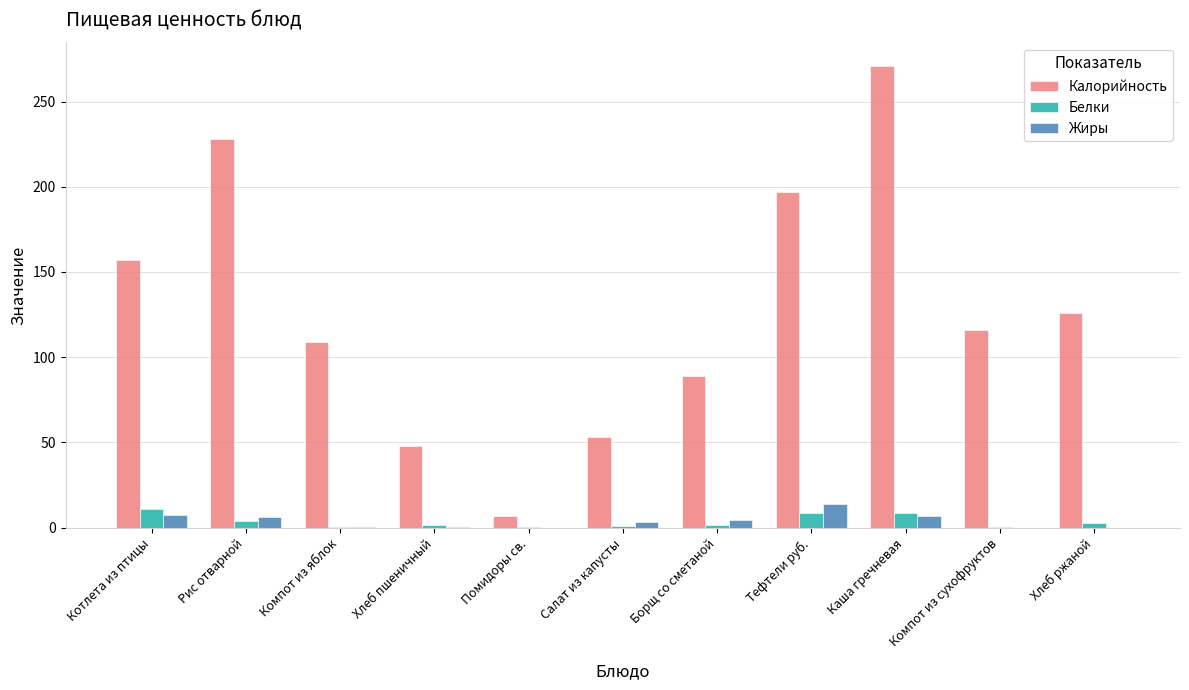

Which series has the largest total across all categories?

Калорийность